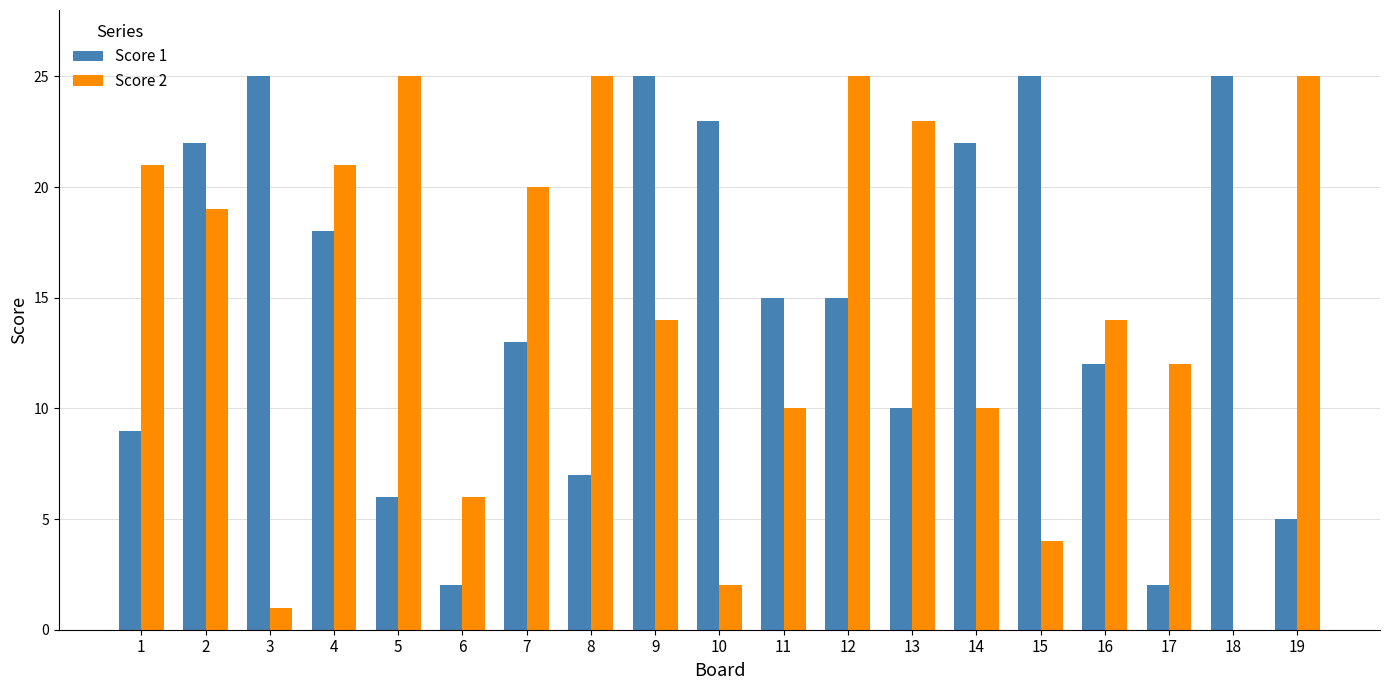

What are all the series names shown in the legend?

Score 1, Score 2